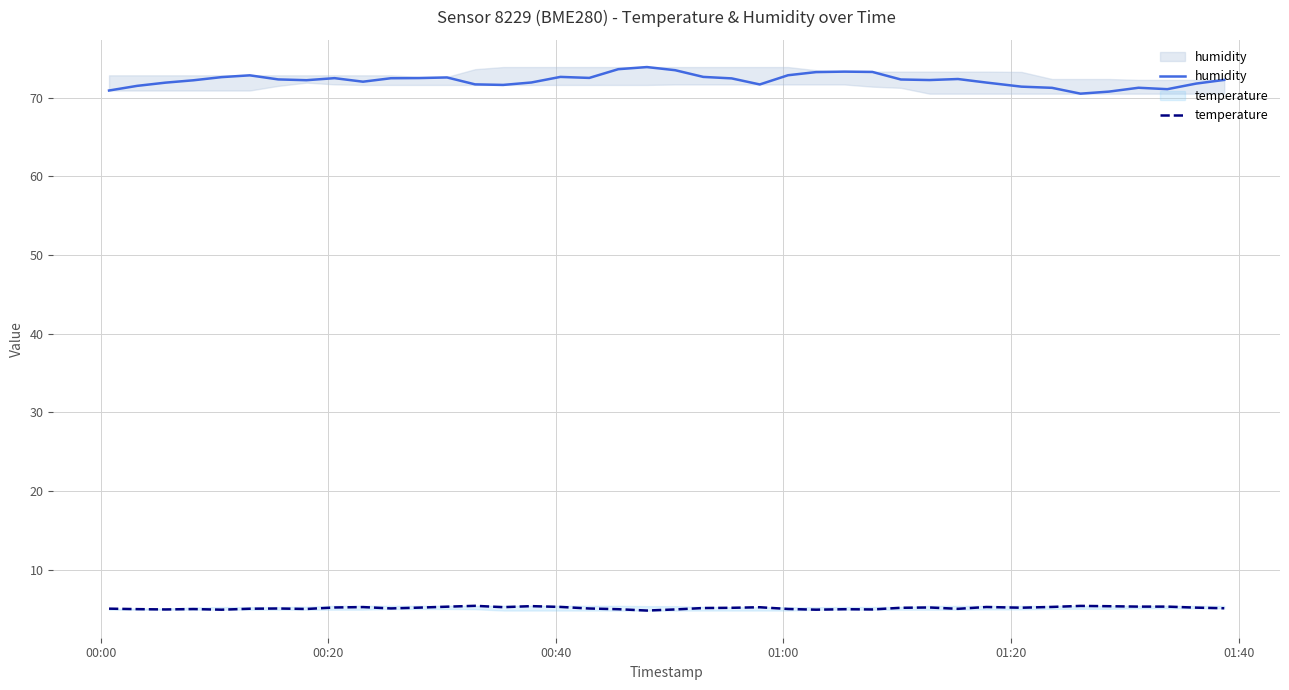

Reading left to right, extract all data points from this chart.

humidity: 70.9	71.5	71.9	72.2	72.6	72.8	72.3	72.2	72.5	72.0	72.5	72.5	72.6	71.7	71.6	71.9	72.6	72.5	73.6	73.9	73.5	72.6	72.5	71.7	72.8	73.2	73.3	73.3	72.3	72.2	72.4	71.9	71.4	71.2	70.5	70.8	71.3	71.1	71.8	72.3
temperature: 5.1	5.0	5.0	5.0	4.9	5.1	5.1	5.0	5.2	5.3	5.1	5.2	5.3	5.4	5.3	5.4	5.3	5.1	5.0	4.8	5.0	5.2	5.2	5.2	5.0	4.9	5.0	5.0	5.2	5.2	5.0	5.3	5.2	5.3	5.4	5.4	5.3	5.3	5.2	5.1